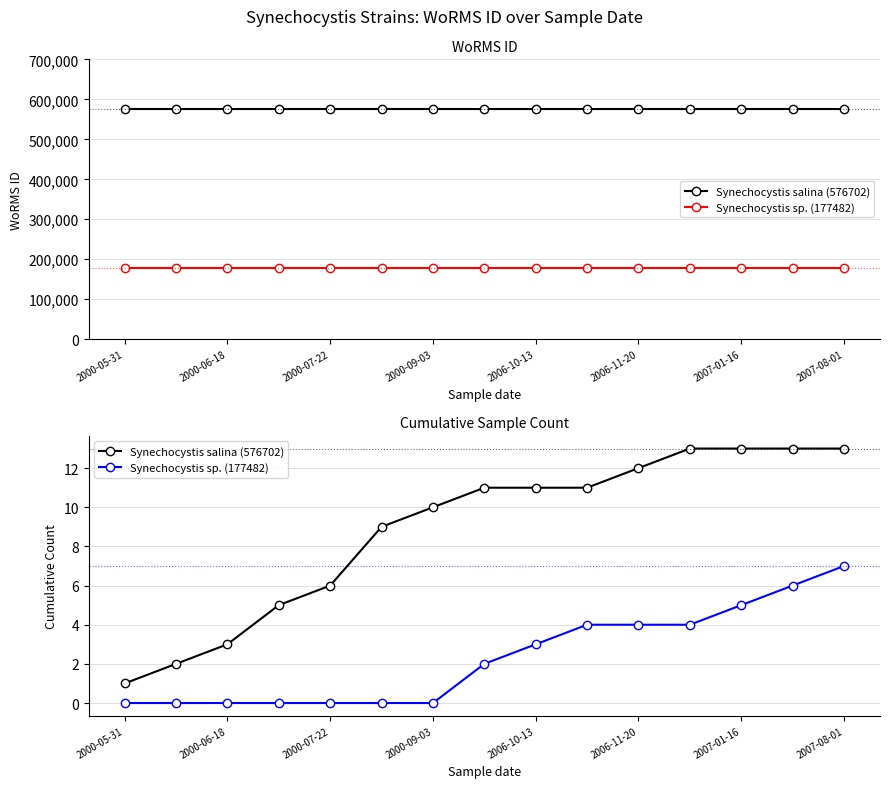

How many Synechocystis sp. (177482) values are between 0 and 4?

12